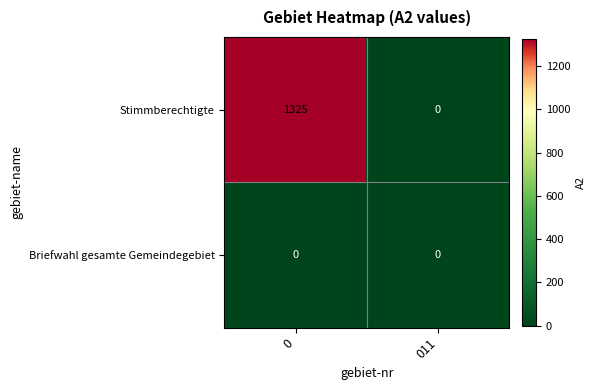

The value of Stimmberechtigte at 0 is 320. True or false?

False